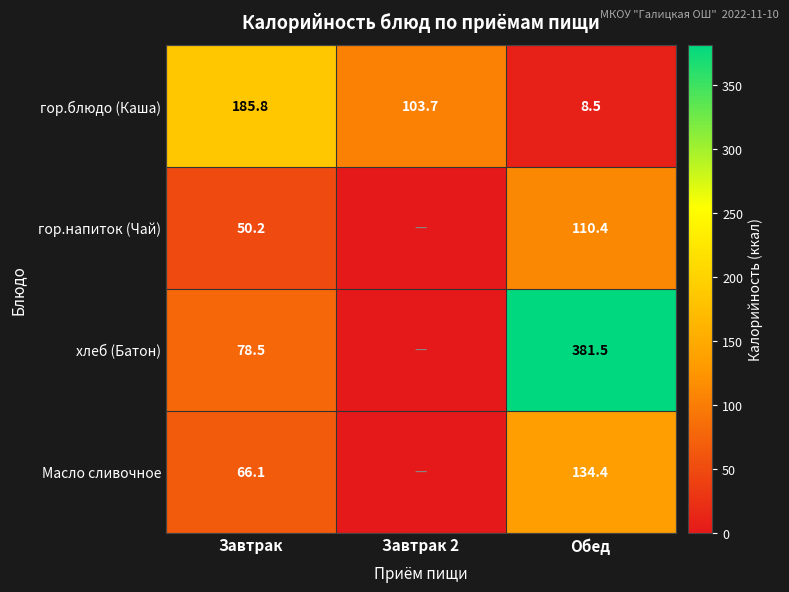

What is the sum of all гор.блюдо (Каша) values?

298.0